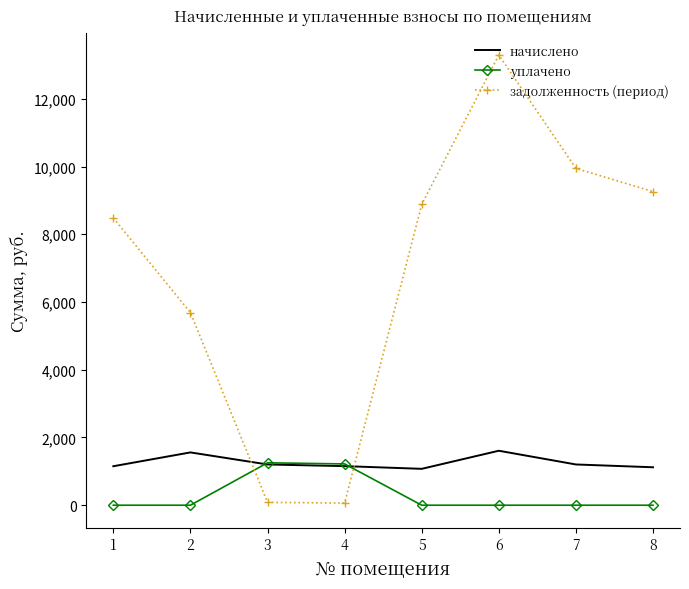

How many intersections are there between задолженность (период) and уплачено?

2